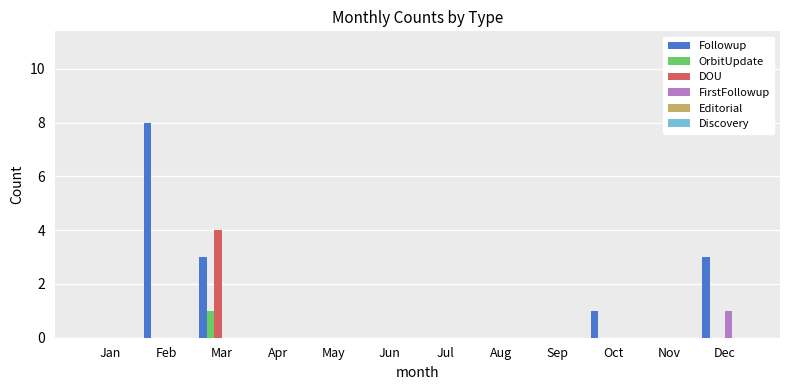

Count the FirstFollowup values in the range 0 to 1.

12